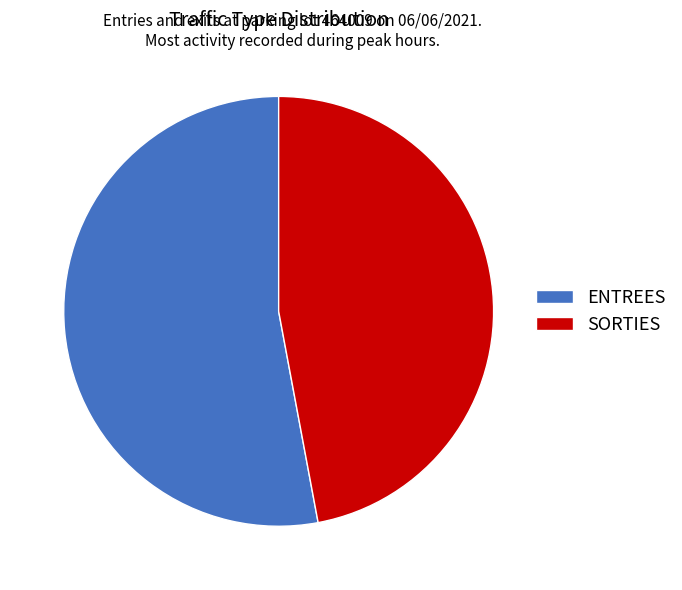

Rank the categories by value from highest to lowest.

ENTREES, SORTIES